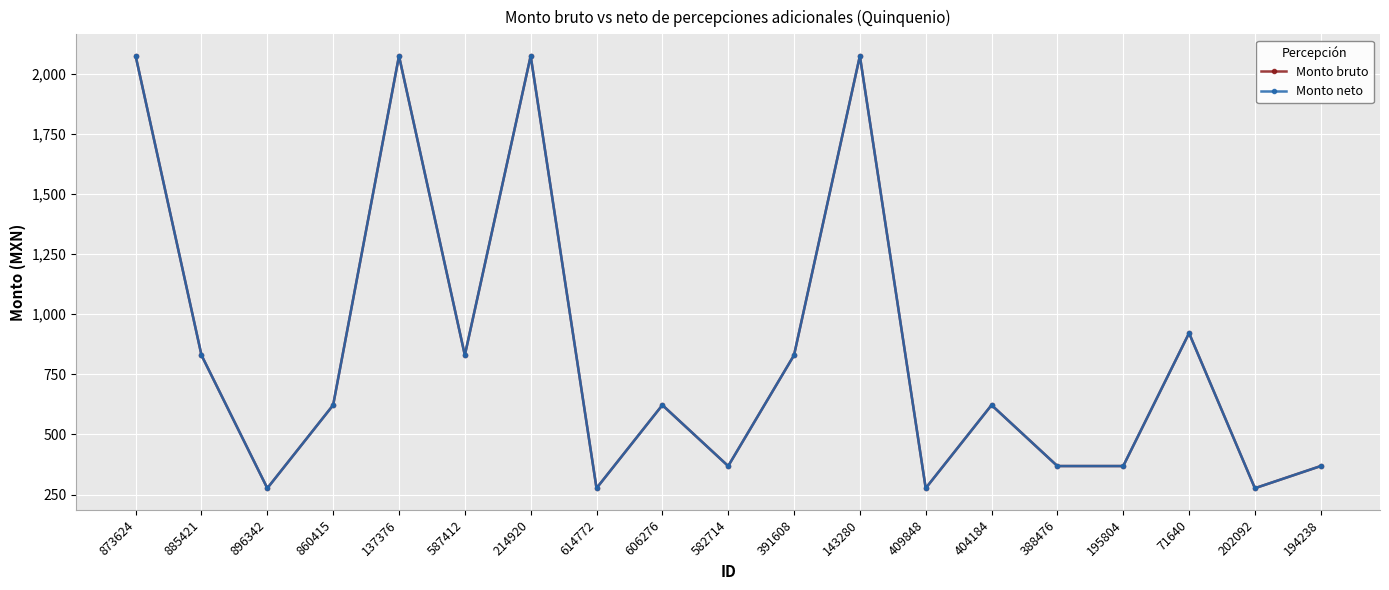

At which label is Monto neto closest to 1175?

71640